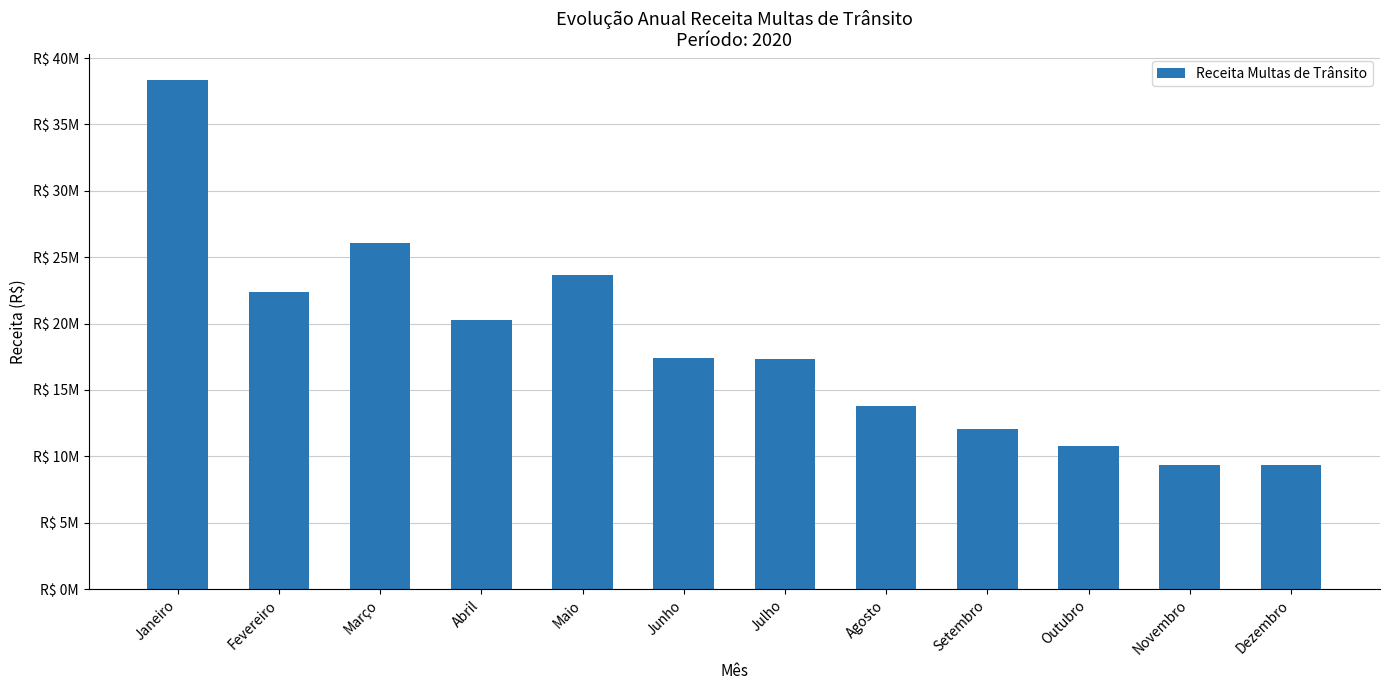

Where does the data first go above 17371460?

Janeiro